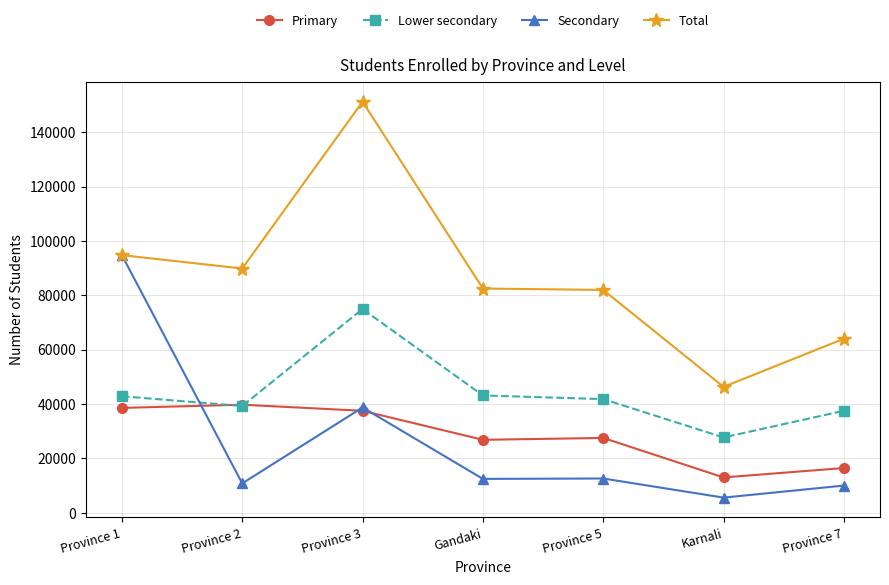

The value of Secondary at Province 5 is 12618. True or false?

True